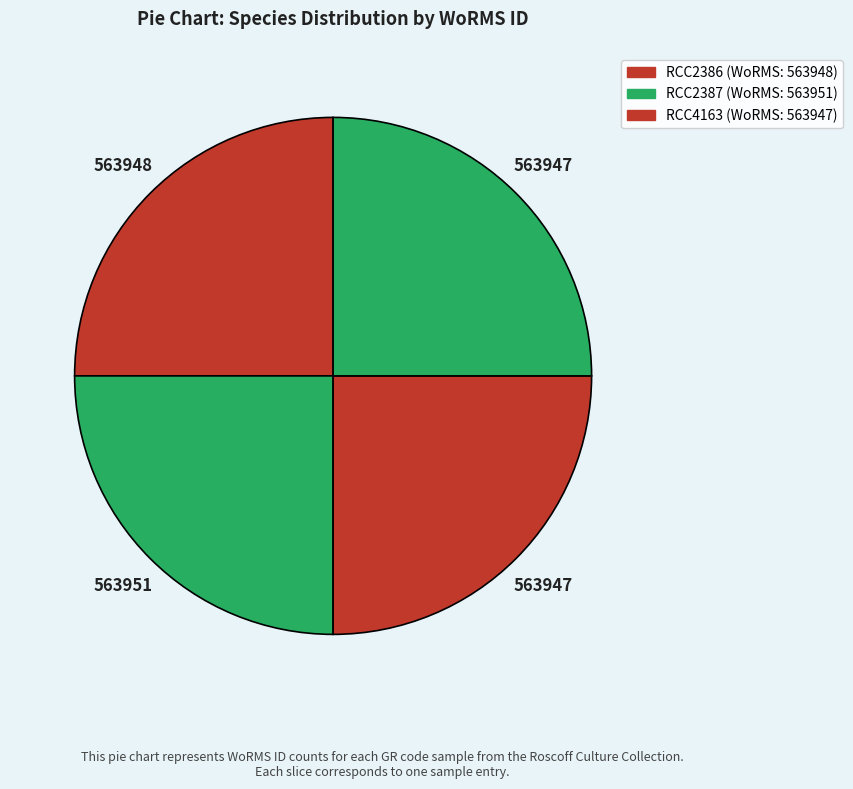

Which category has the biggest portion of the pie?

RCC2387